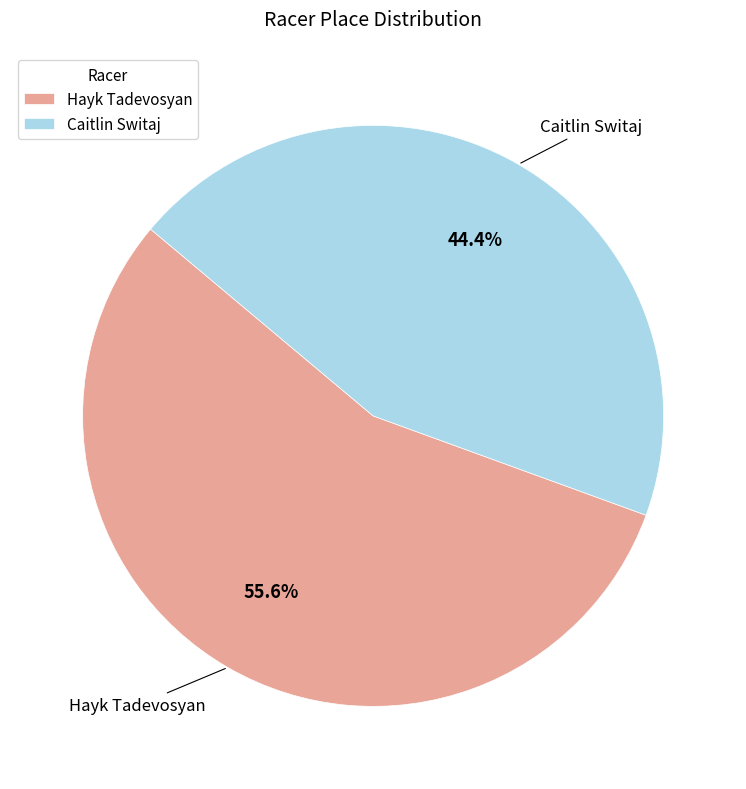

Which has a higher value, Hayk Tadevosyan or Caitlin Switaj?

Hayk Tadevosyan